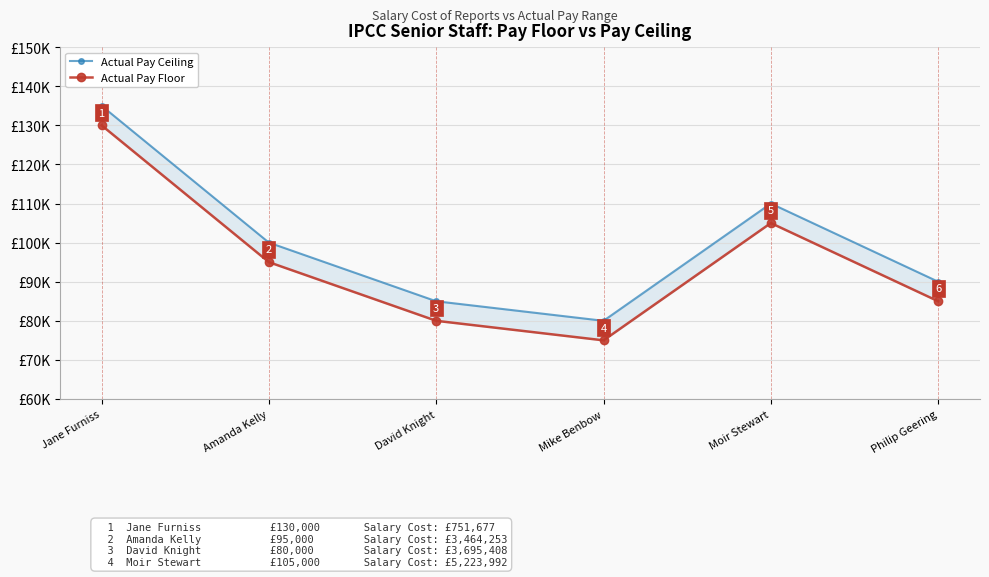

What position from the left is Moir Stewart?

5